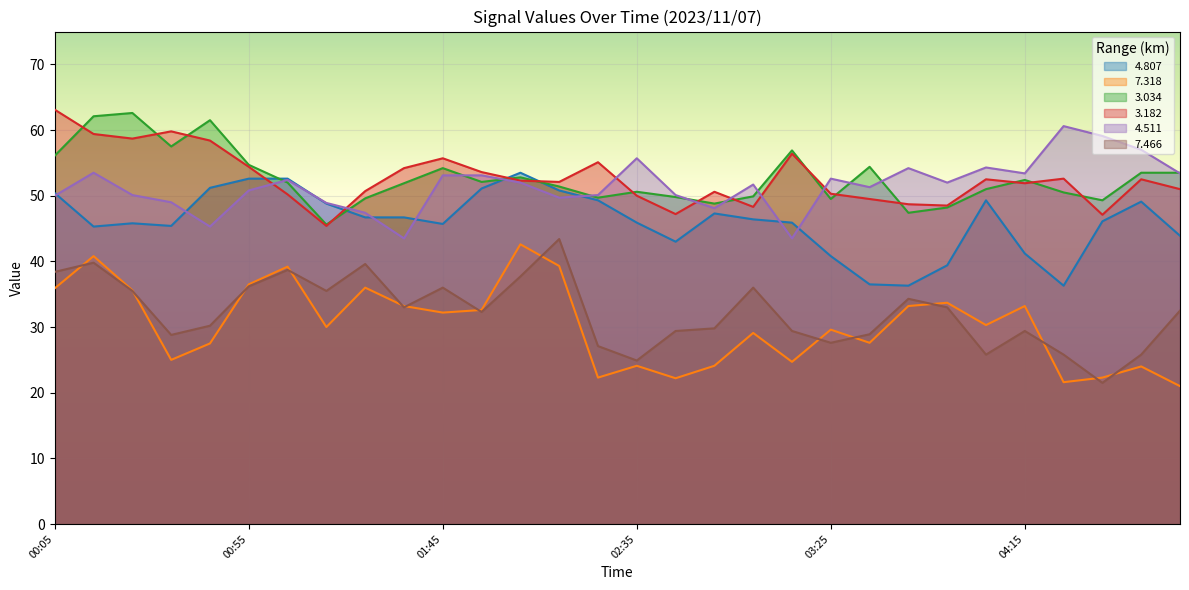

Between 00:05 and 01:15, which is larger?

00:05